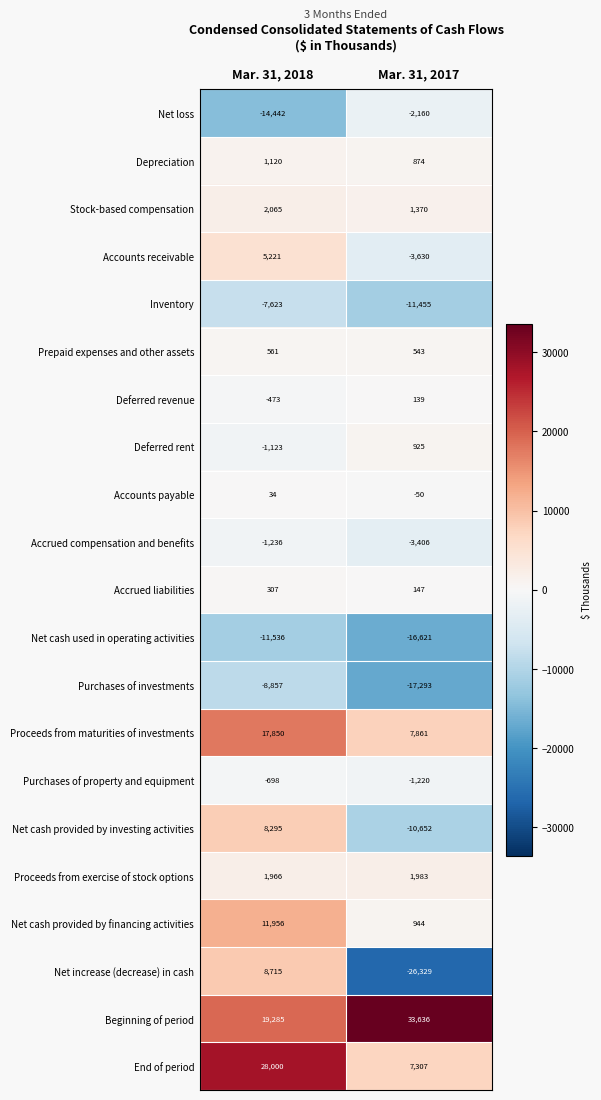

At how many categories does at least one series exceed 15336?

2